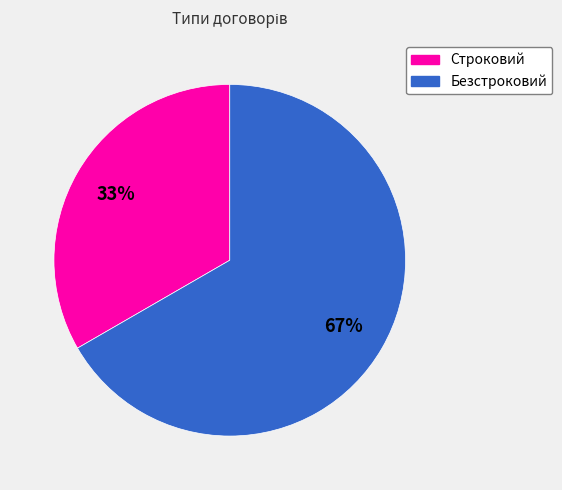

How many slices are in this pie chart?

2